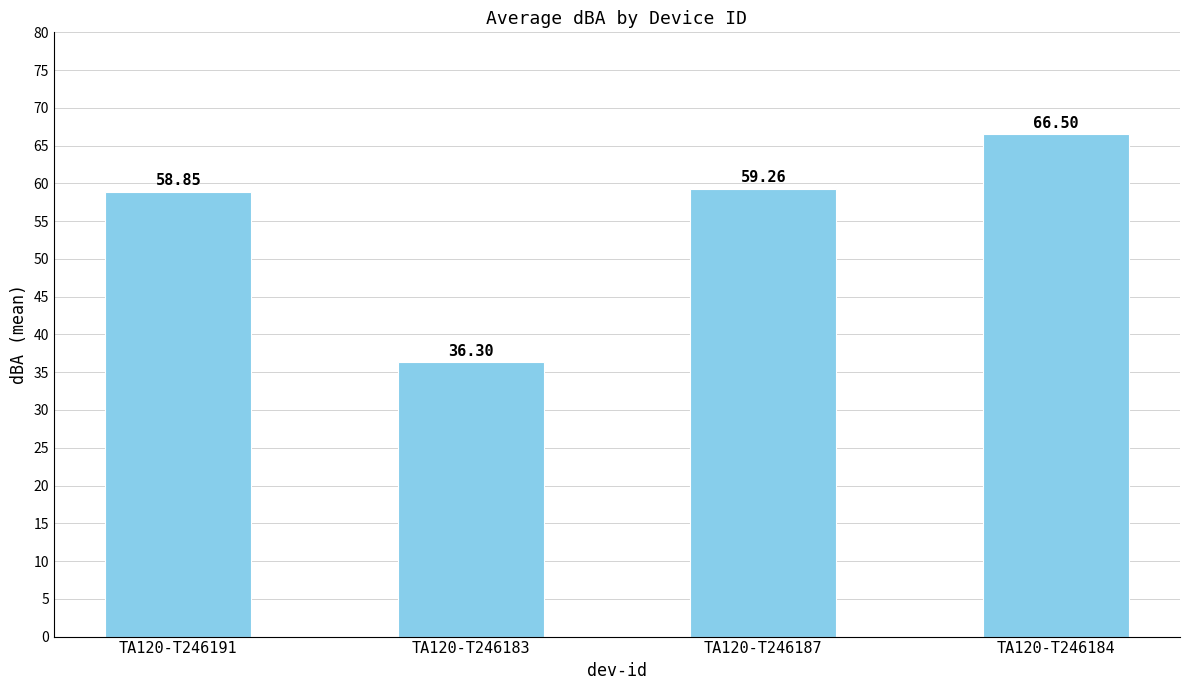

What is the sum of the values at TA120-T246184 and TA120-T246183?

102.8